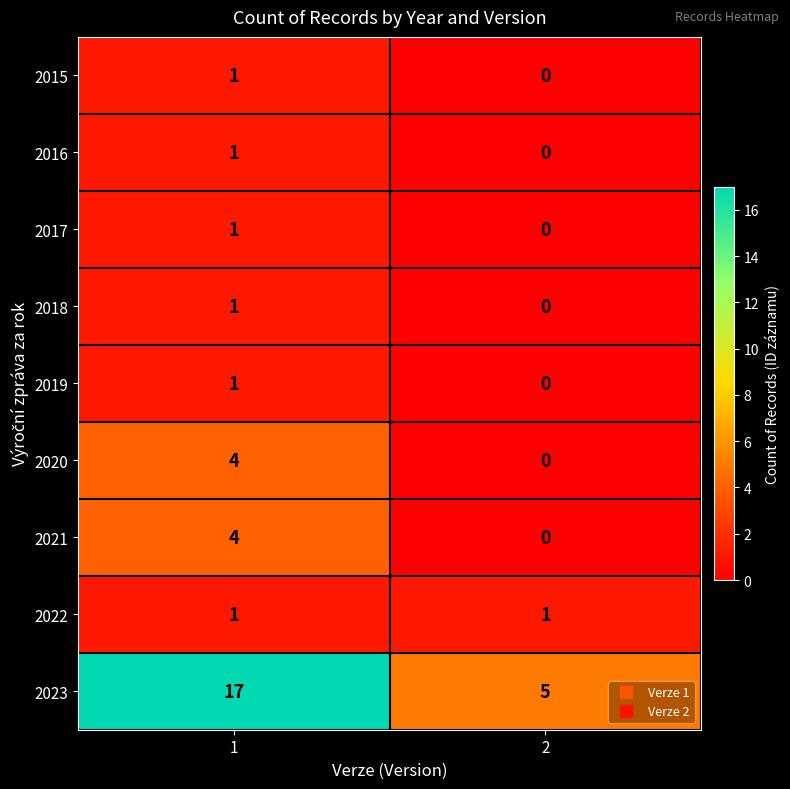

Is it true that 2020 equals 3 at 2?

False